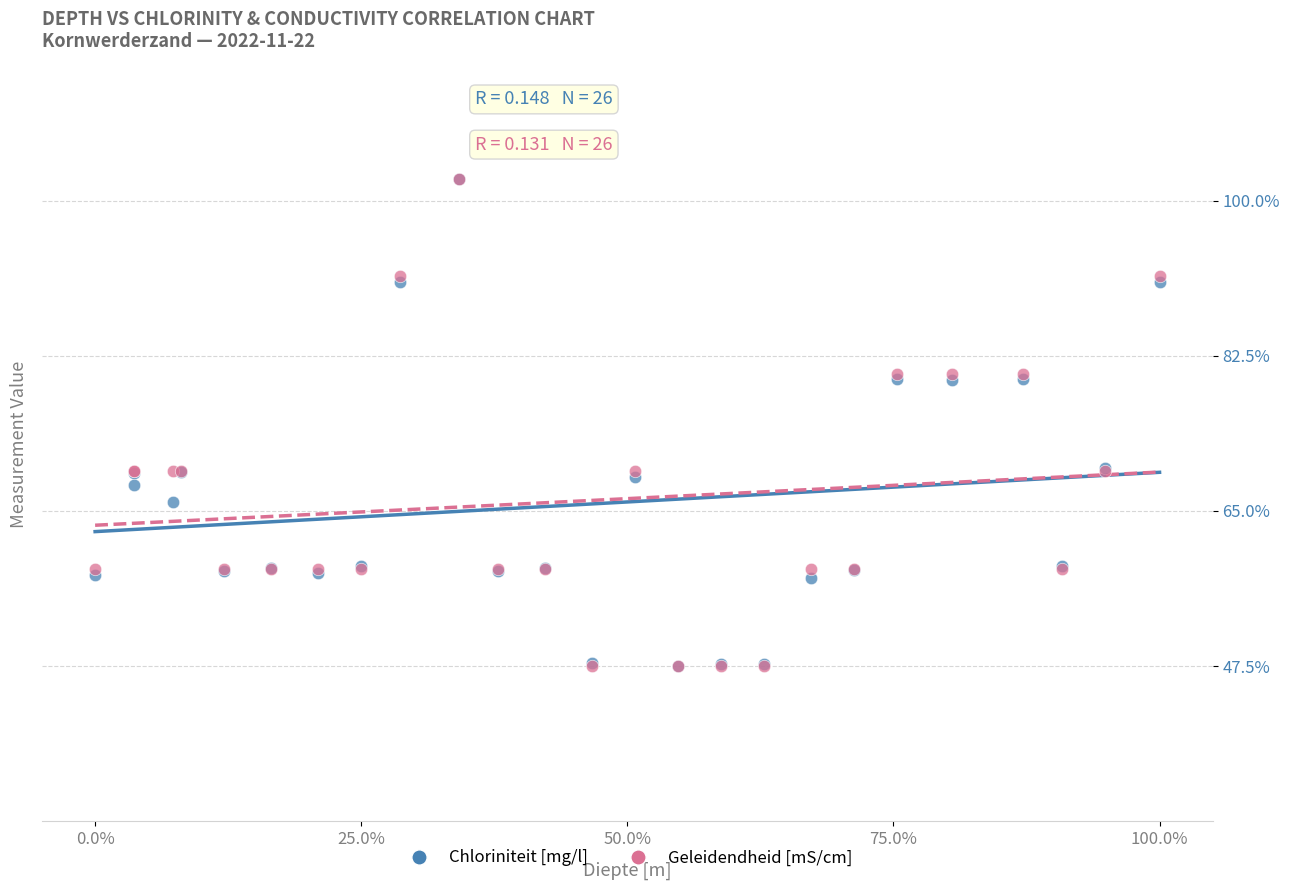

What are all the series names shown in the legend?

Chloriniteit [mg/l], Geleidendheid [mS/cm]